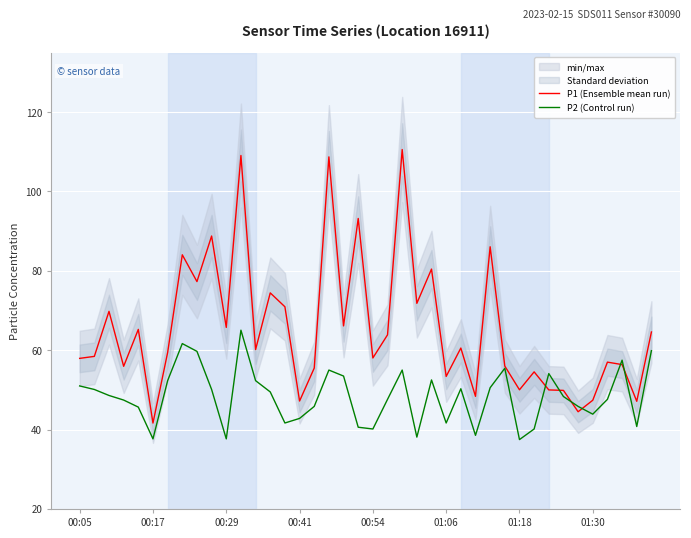

What is the minimum value for P2 (Control run)?

37.5